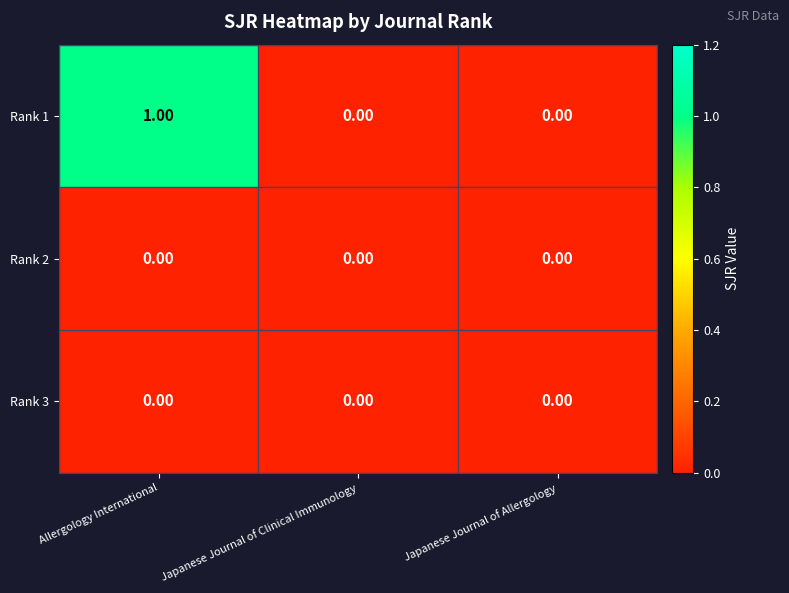

Which series has the largest total across all categories?

Rank 1